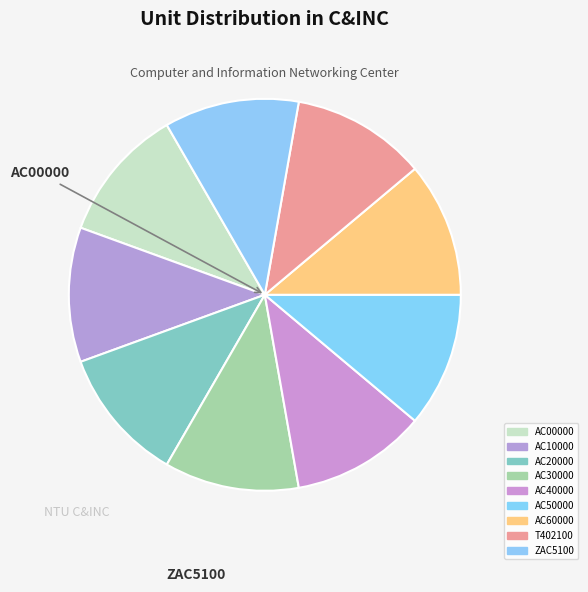

Rank the categories by value from highest to lowest.

AC00000, AC10000, AC20000, AC30000, AC40000, AC50000, AC60000, T402100, ZAC5100